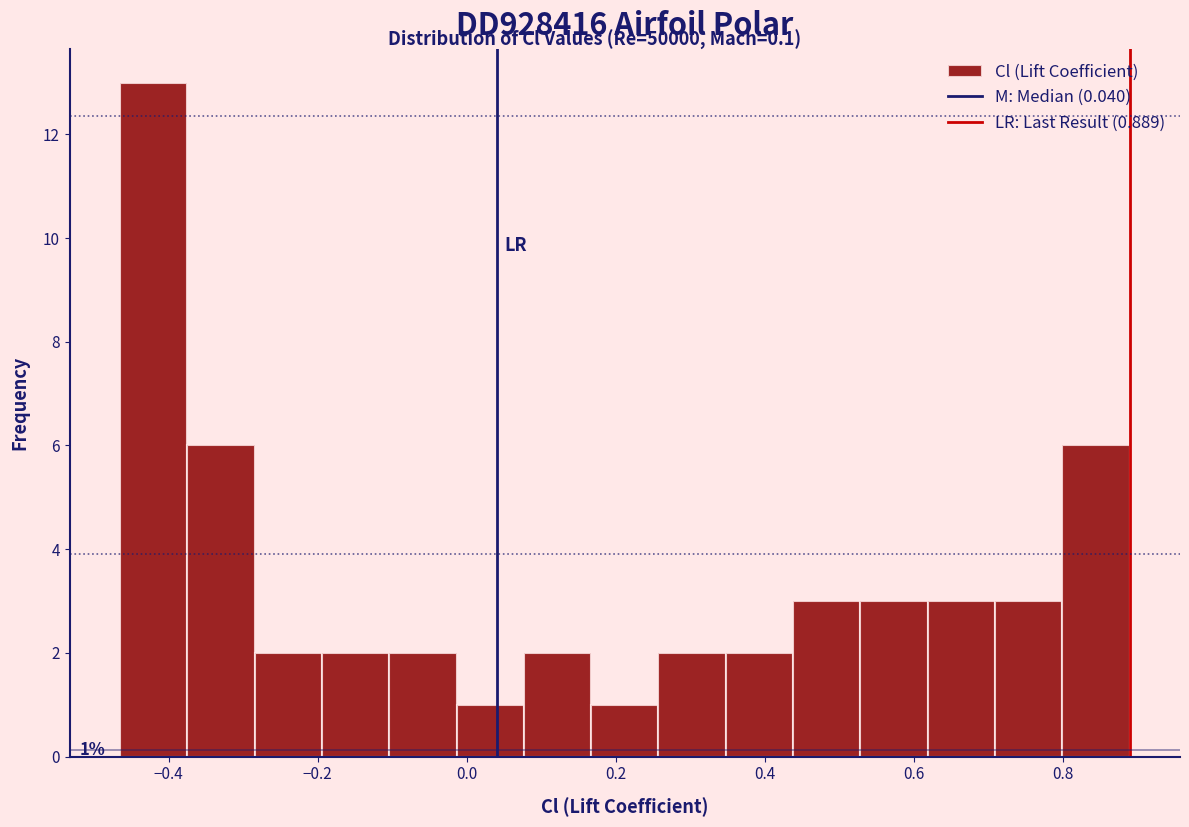

Over which range of the x-axis is the bar tallest?

-0.46 to -0.38